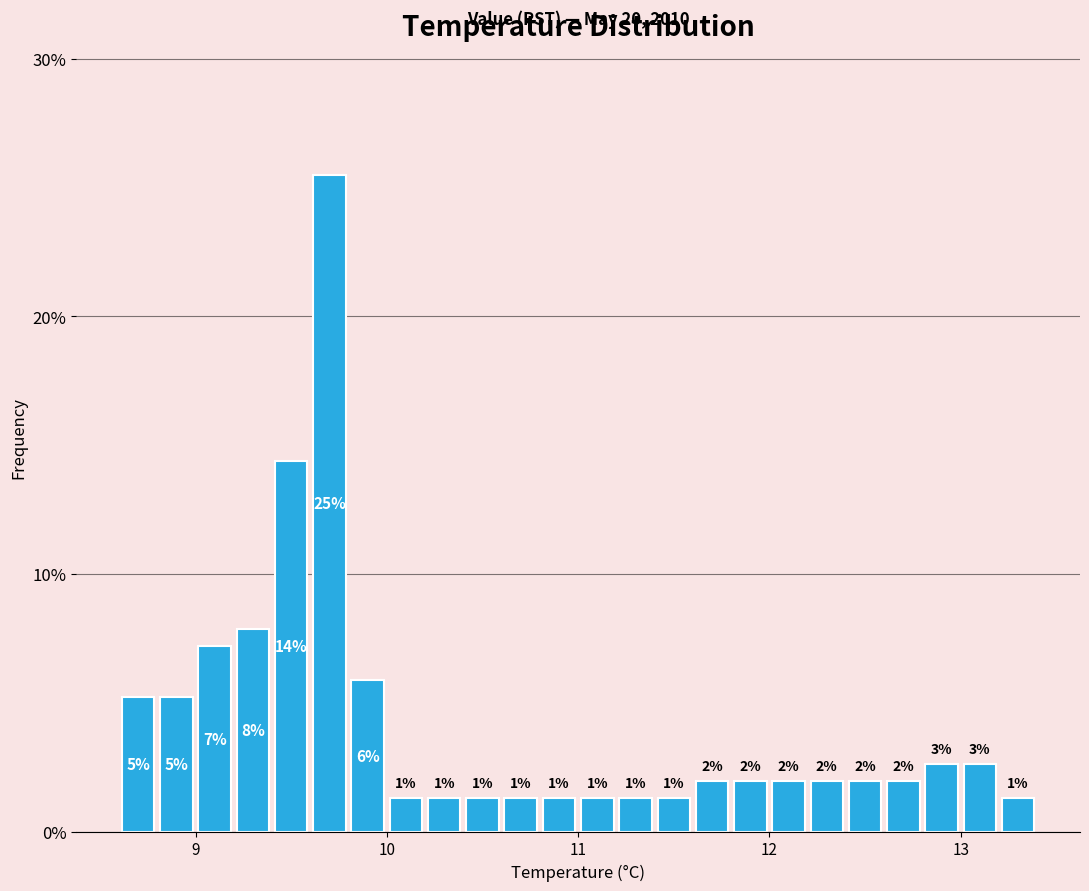

Read against the x-axis, roughly where is the centre of the tallest bar?

9.7